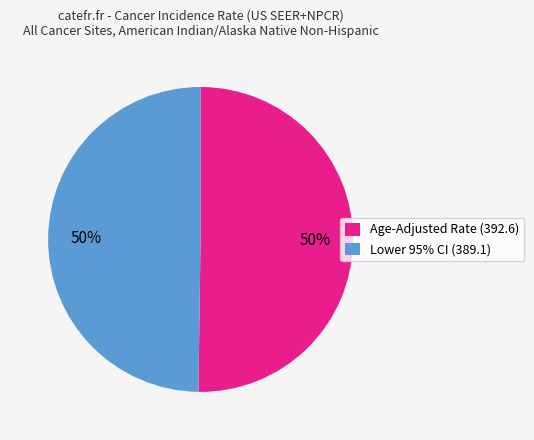

What is the ratio of the value at Age-Adjusted Rate (392.6) to the value at Lower 95% CI (389.1)?

1.0